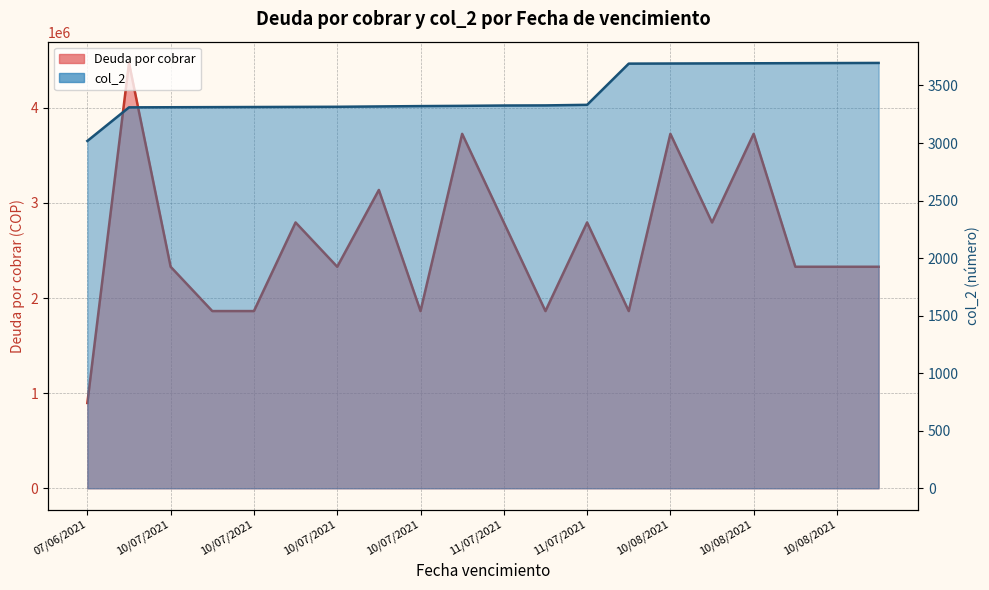

True or false: Deuda por cobrar has more than 0 points higher than both neighbors.

True